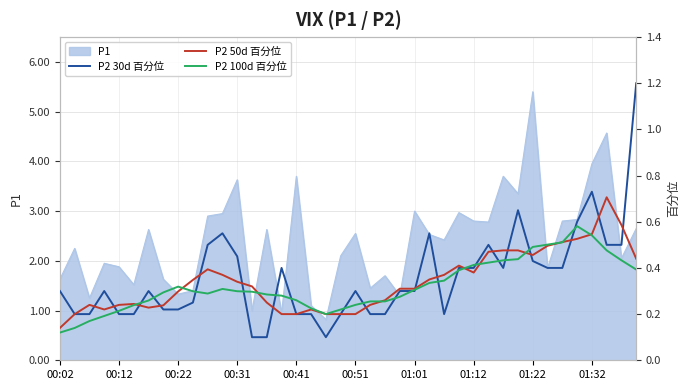

Where is P2 (100d) nearest to the value 0?

00:02